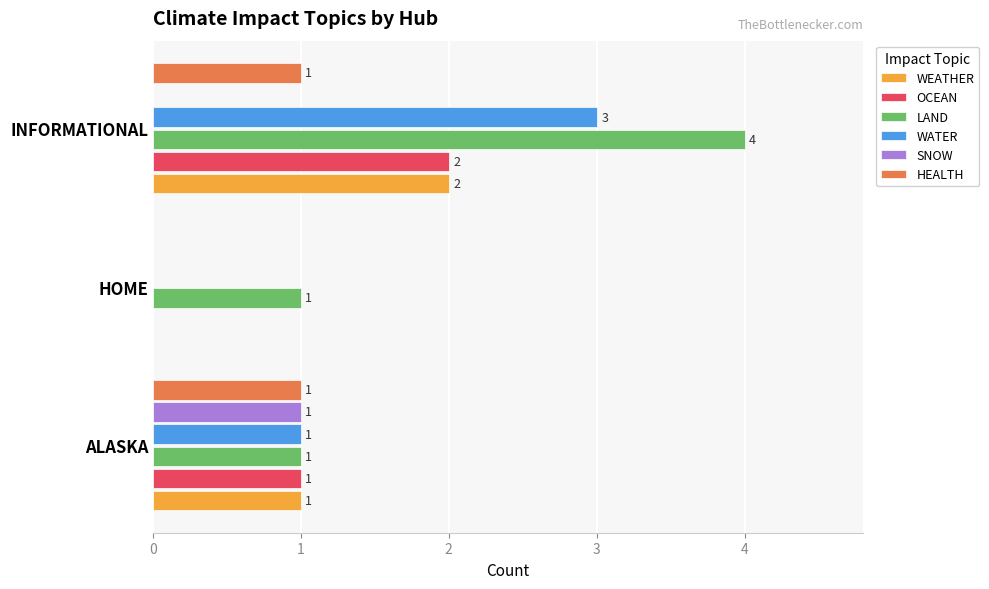

Is it true that WEATHER equals 3 at INFORMATIONAL?

False